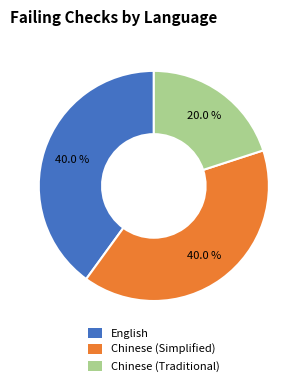

Combined, do Chinese (Simplified) and English account for over 50%?

Yes